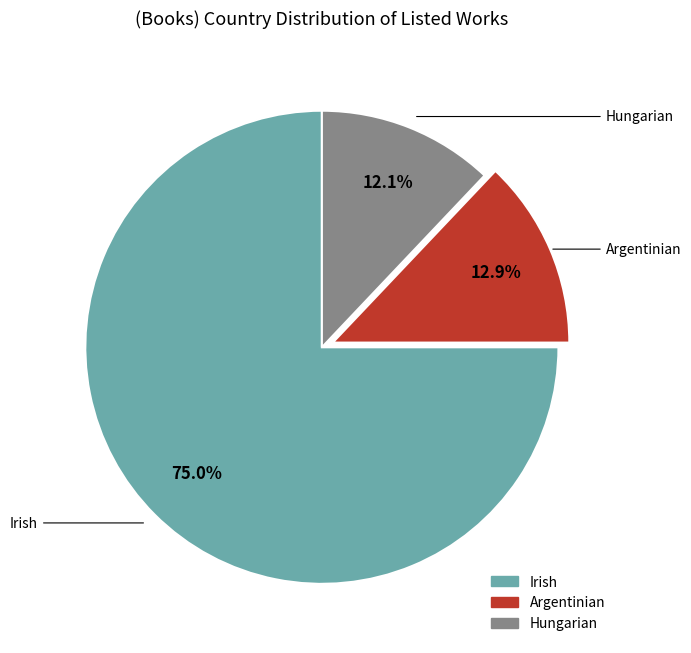

Count the number of slices in the pie.

3